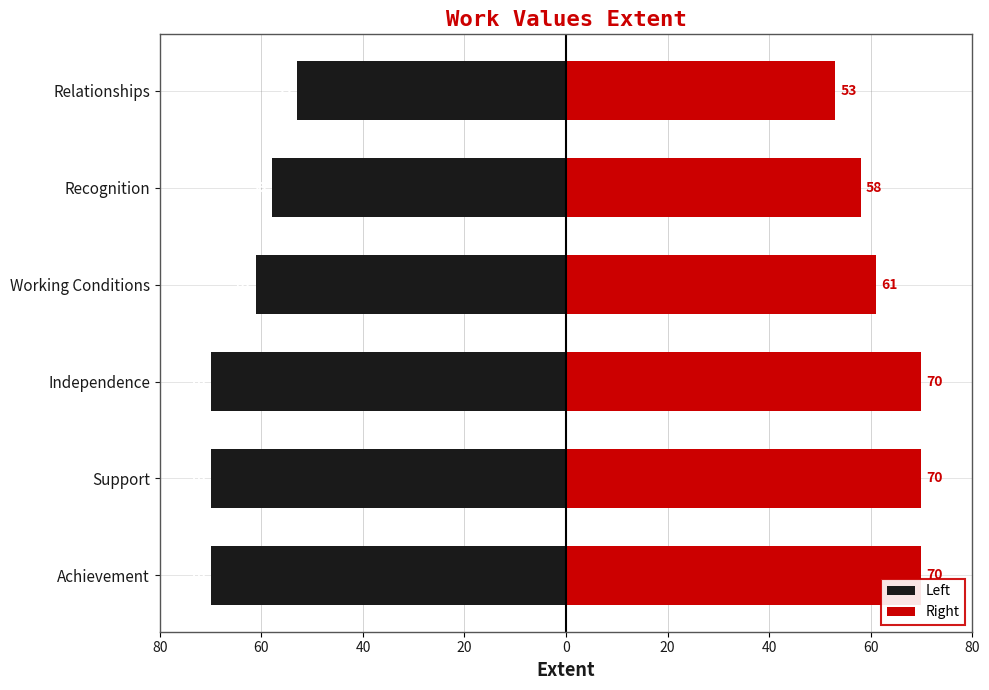

What is the difference between the second highest and minimum values in the Right series?

17